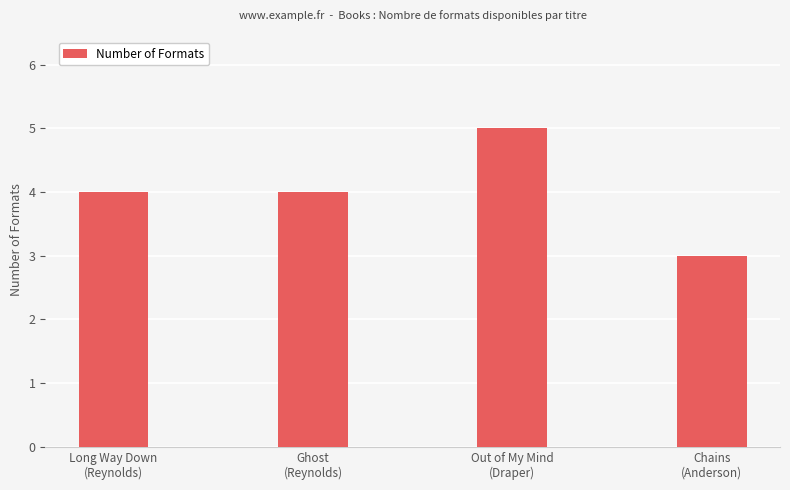

What is the greatest value displayed?

5